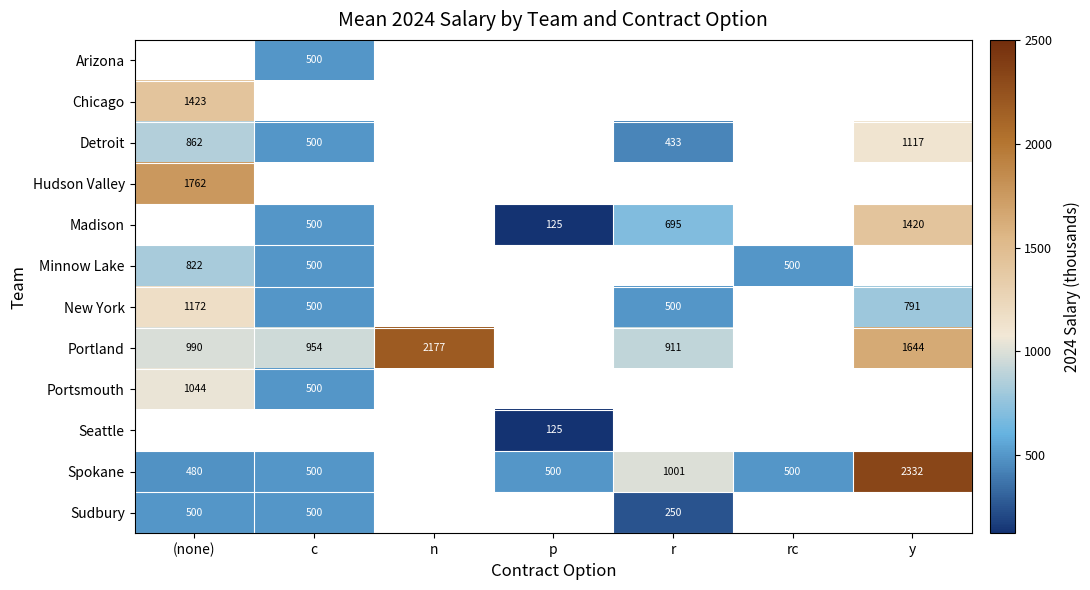

What is the maximum value shown in the chart?

2332.0